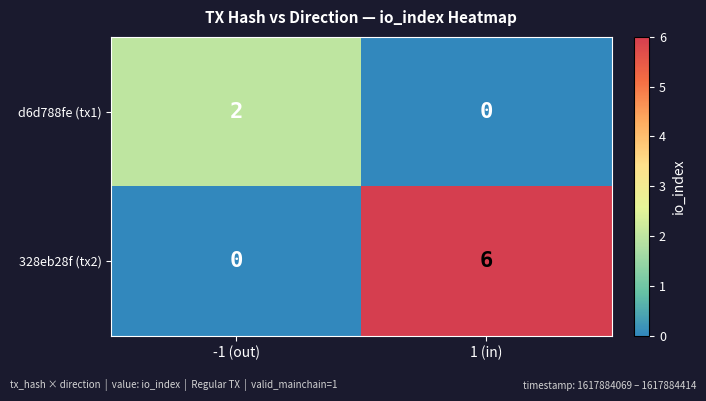

Read the 328eb28f (tx2) value at 1 (in).

6